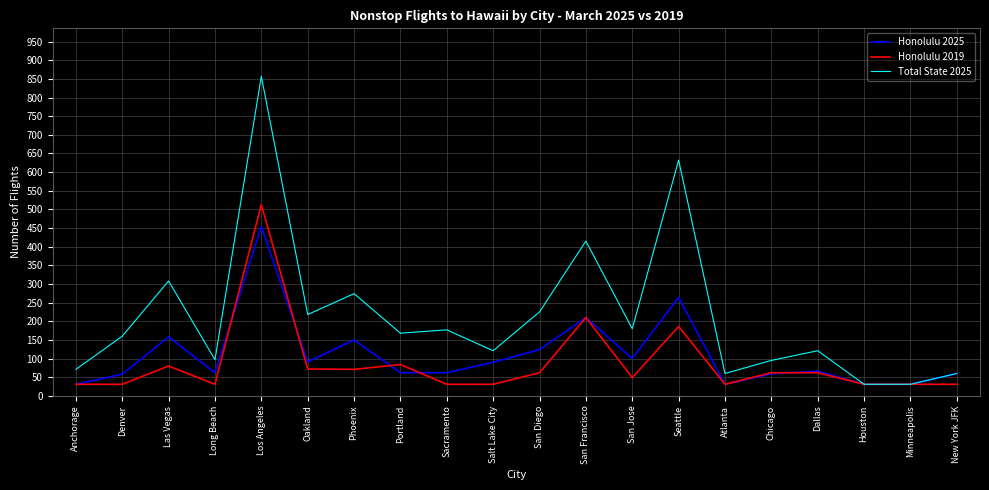

True or false: Honolulu 2019 and Honolulu 2025 intersect in this chart.

True